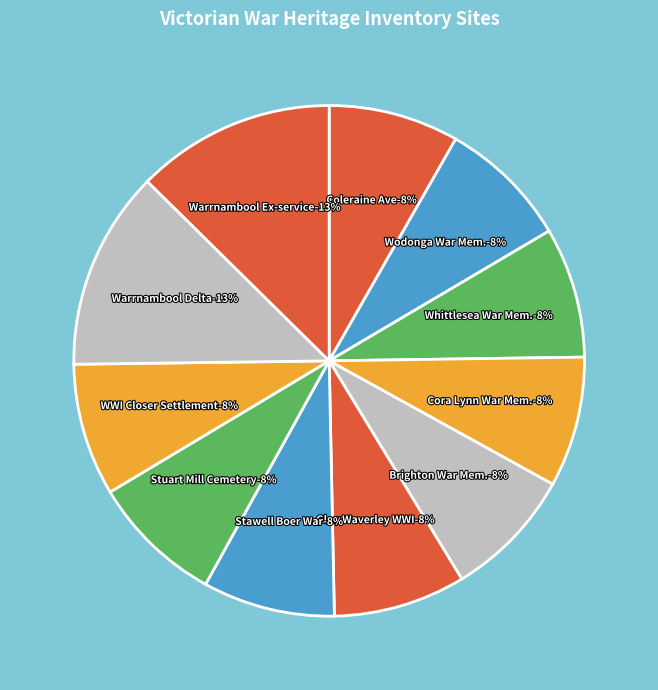

Between Warrnambool Delta Company Plaque and Wodonga War Memorial, which is larger?

Warrnambool Delta Company Plaque